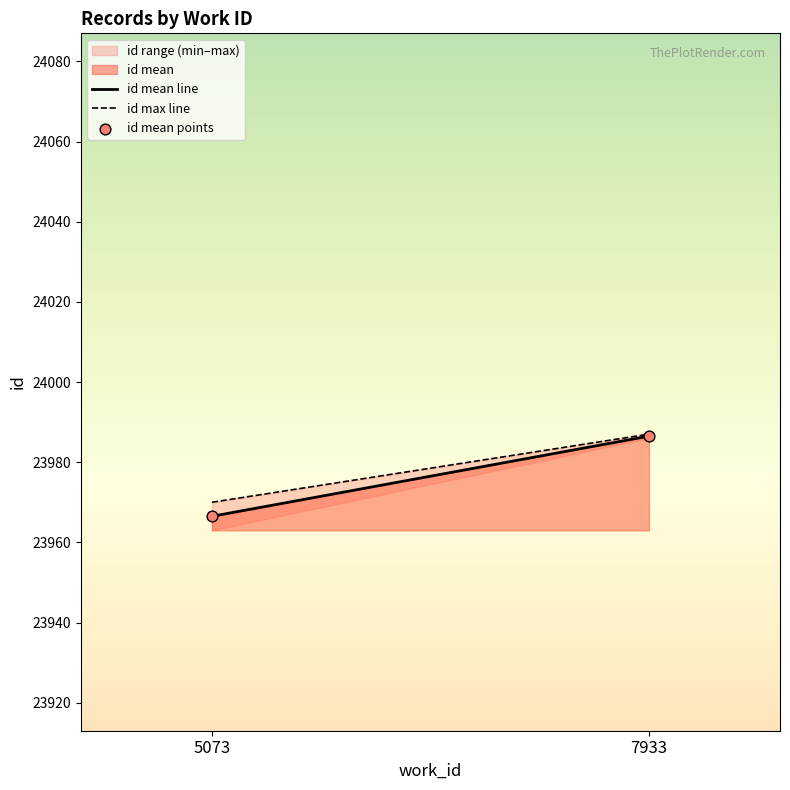

What is the range of Y values (max minus min)?

20.0